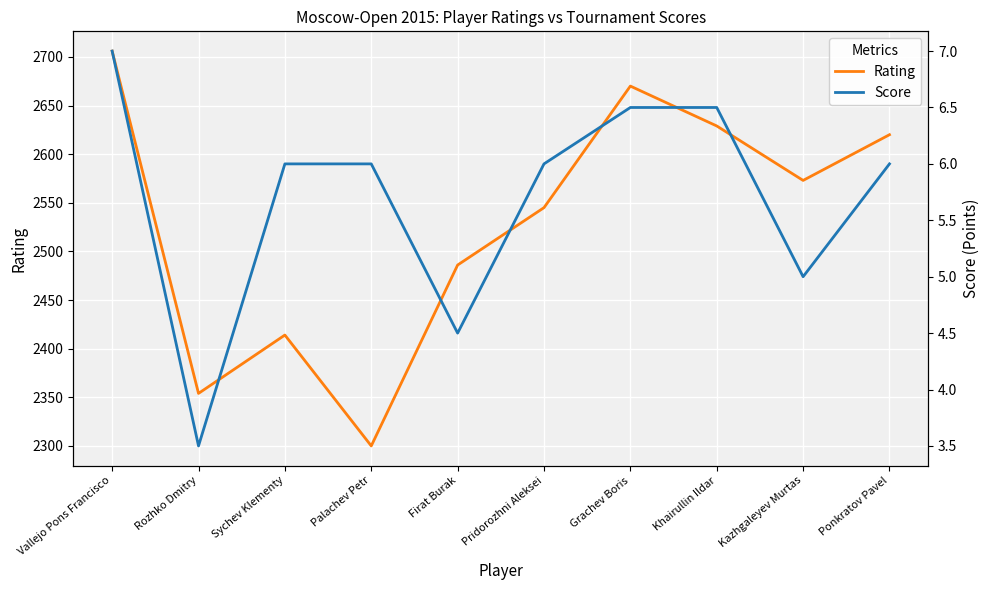

In Rating, how many points are lower than both neighbors (excluding endpoints)?

3